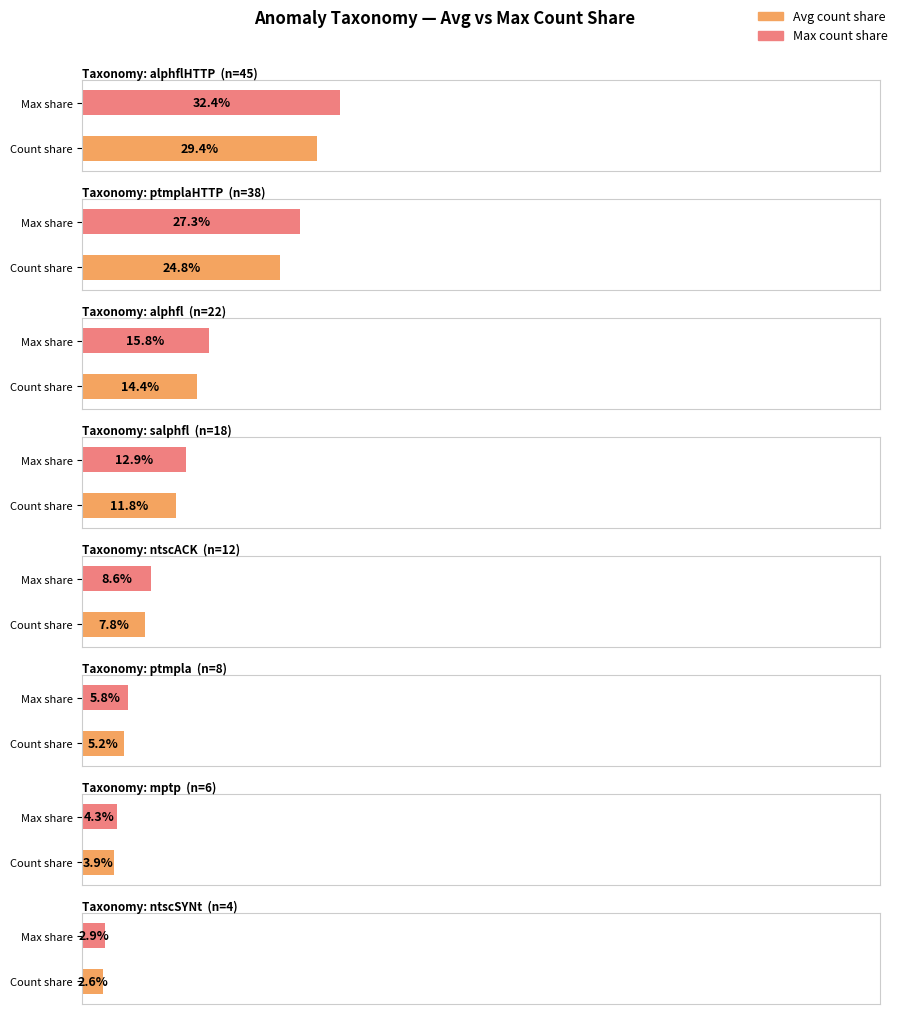

What is the sum of the values at ptmplaHTTP and ntscACK?

50